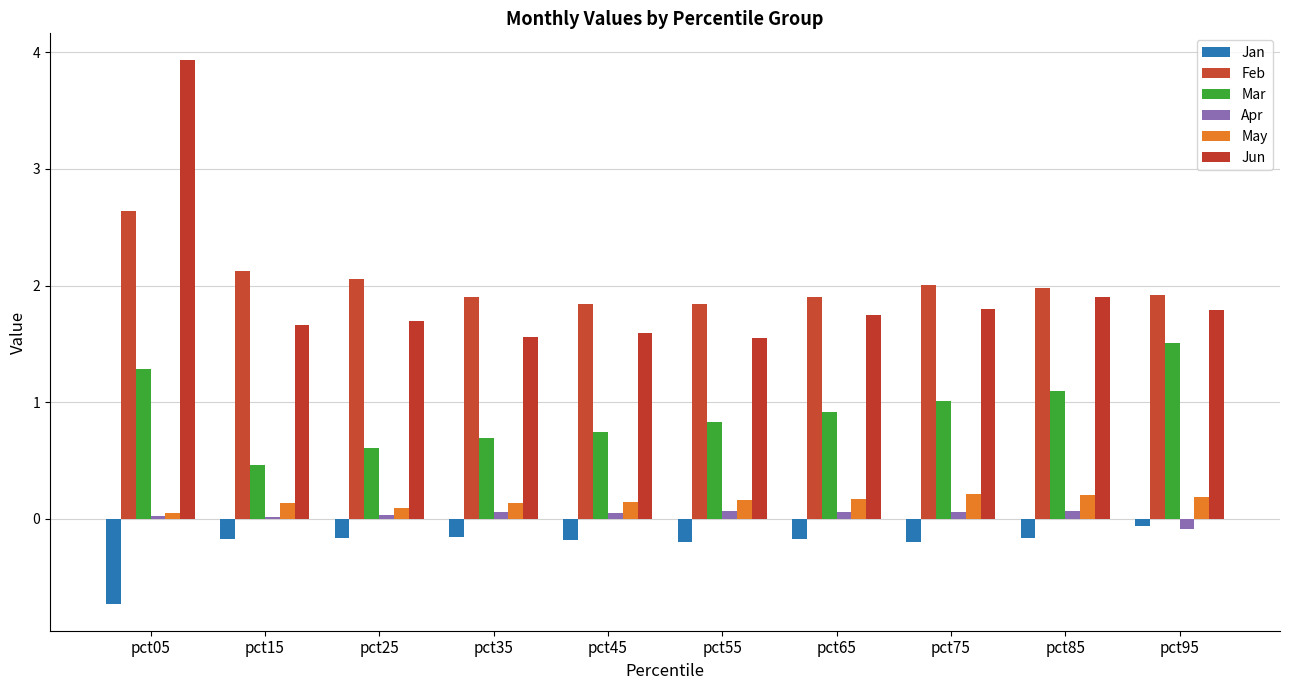

Reading right to left, extract all data points from this chart.

Jan: pct95=-0.1	pct85=-0.2	pct75=-0.2	pct65=-0.2	pct55=-0.2	pct45=-0.2	pct35=-0.2	pct25=-0.2	pct15=-0.2	pct05=-0.7
Feb: pct95=1.9	pct85=2.0	pct75=2.0	pct65=1.9	pct55=1.8	pct45=1.8	pct35=1.9	pct25=2.1	pct15=2.1	pct05=2.6
Mar: pct95=1.5	pct85=1.1	pct75=1.0	pct65=0.9	pct55=0.8	pct45=0.7	pct35=0.7	pct25=0.6	pct15=0.5	pct05=1.3
Apr: pct95=-0.1	pct85=0.1	pct75=0.1	pct65=0.1	pct55=0.1	pct45=0.0	pct35=0.1	pct25=0.0	pct15=0.0	pct05=0.0
May: pct95=0.2	pct85=0.2	pct75=0.2	pct65=0.2	pct55=0.2	pct45=0.1	pct35=0.1	pct25=0.1	pct15=0.1	pct05=0.0
Jun: pct95=1.8	pct85=1.9	pct75=1.8	pct65=1.8	pct55=1.5	pct45=1.6	pct35=1.6	pct25=1.7	pct15=1.7	pct05=3.9